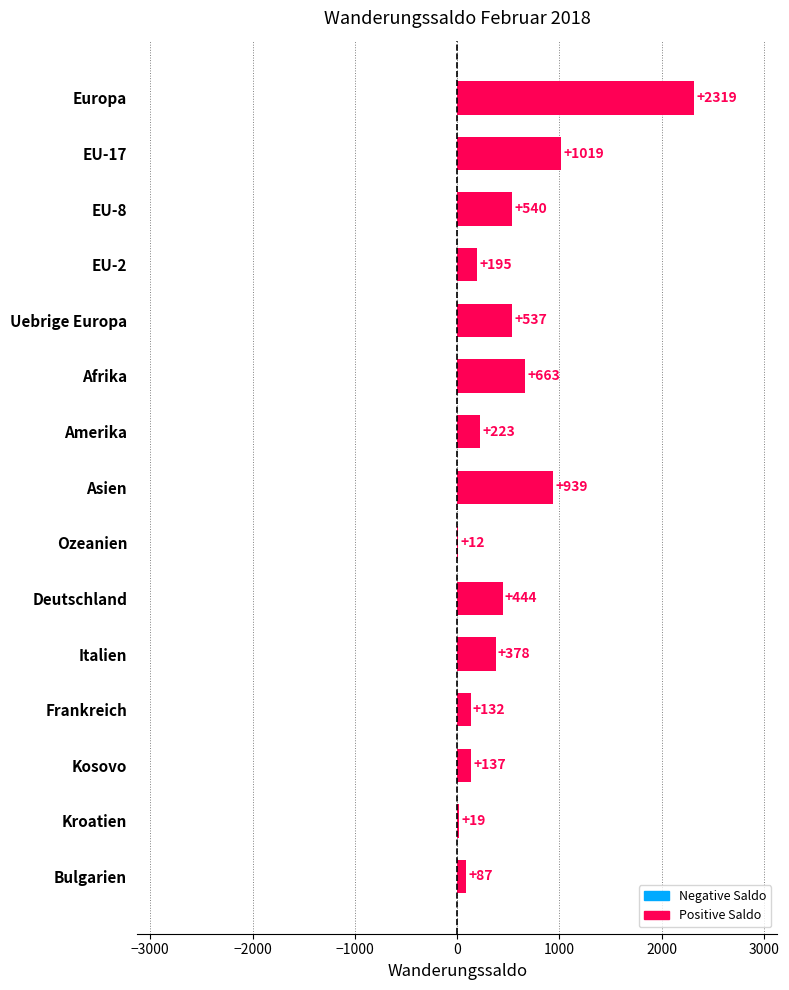

What is the sum of all values?

7644